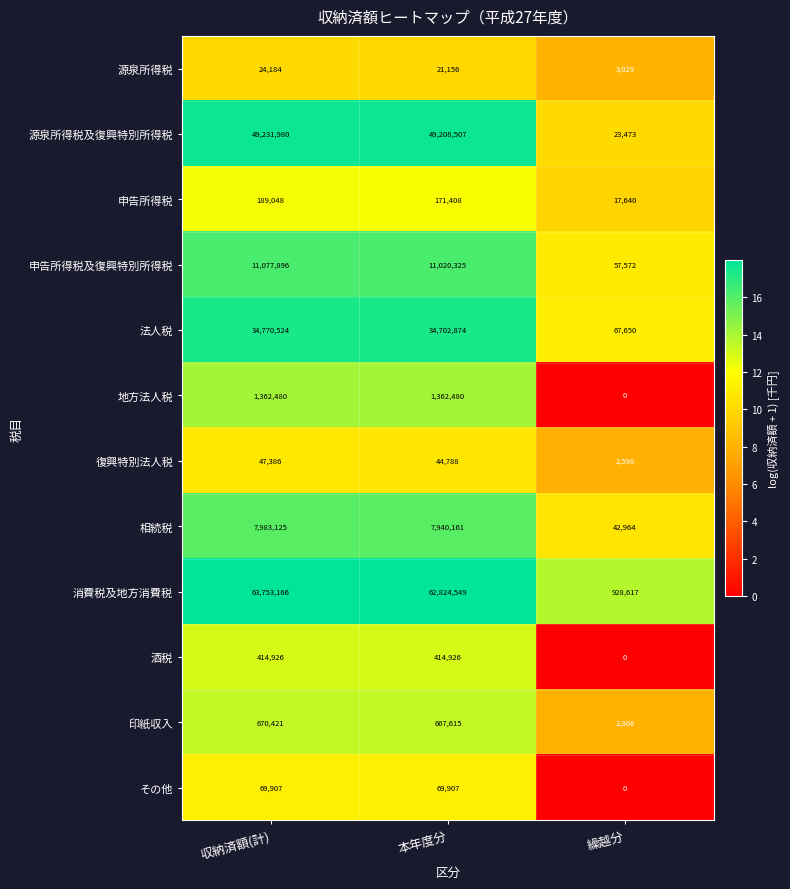

How many data points does each series have?

3